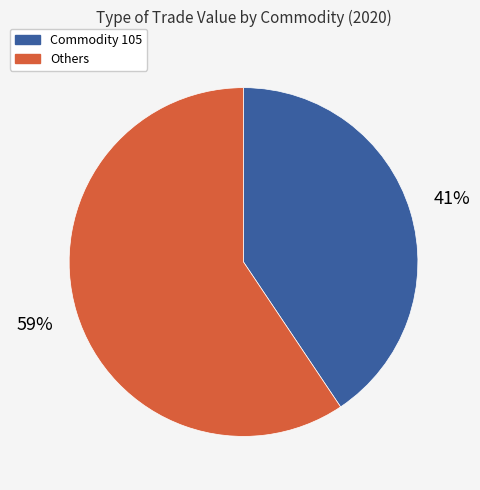

How many segments does this pie chart have?

2